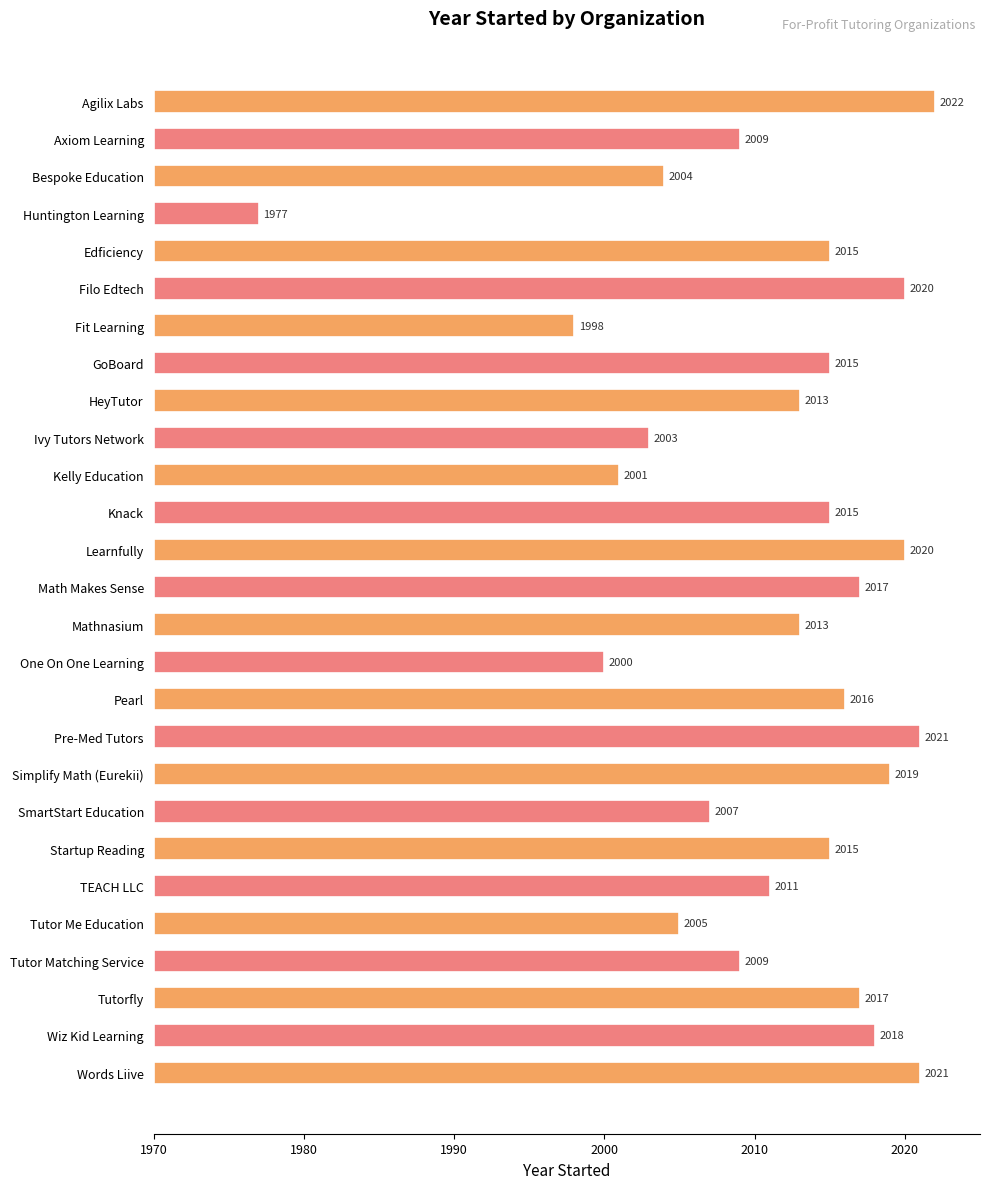

How many values exceed 45?

10